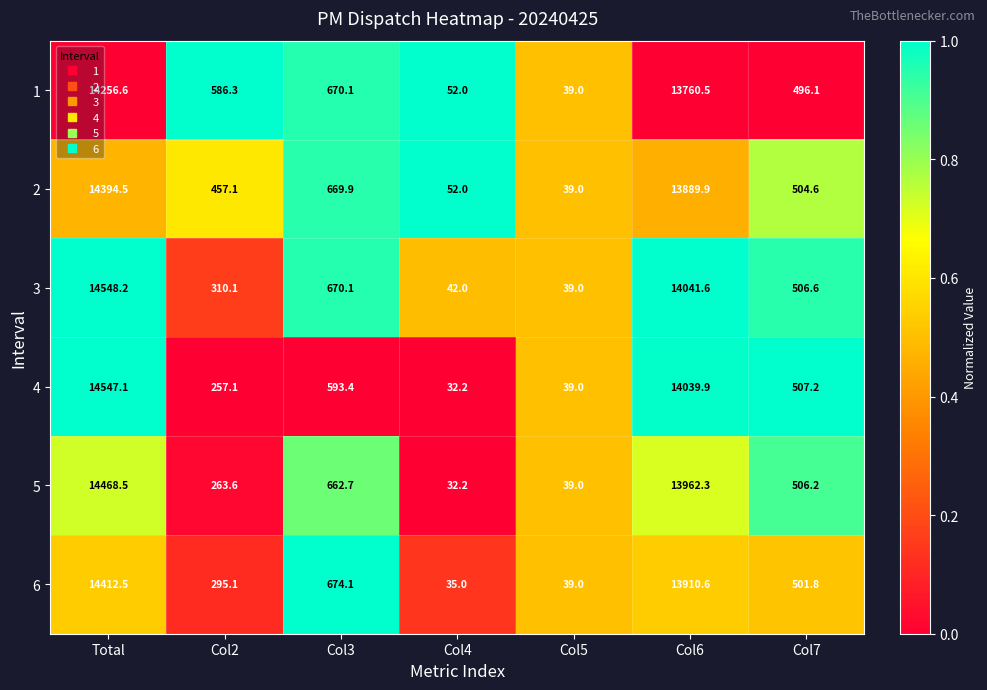

At which category is the sum across all series the highest?

Total